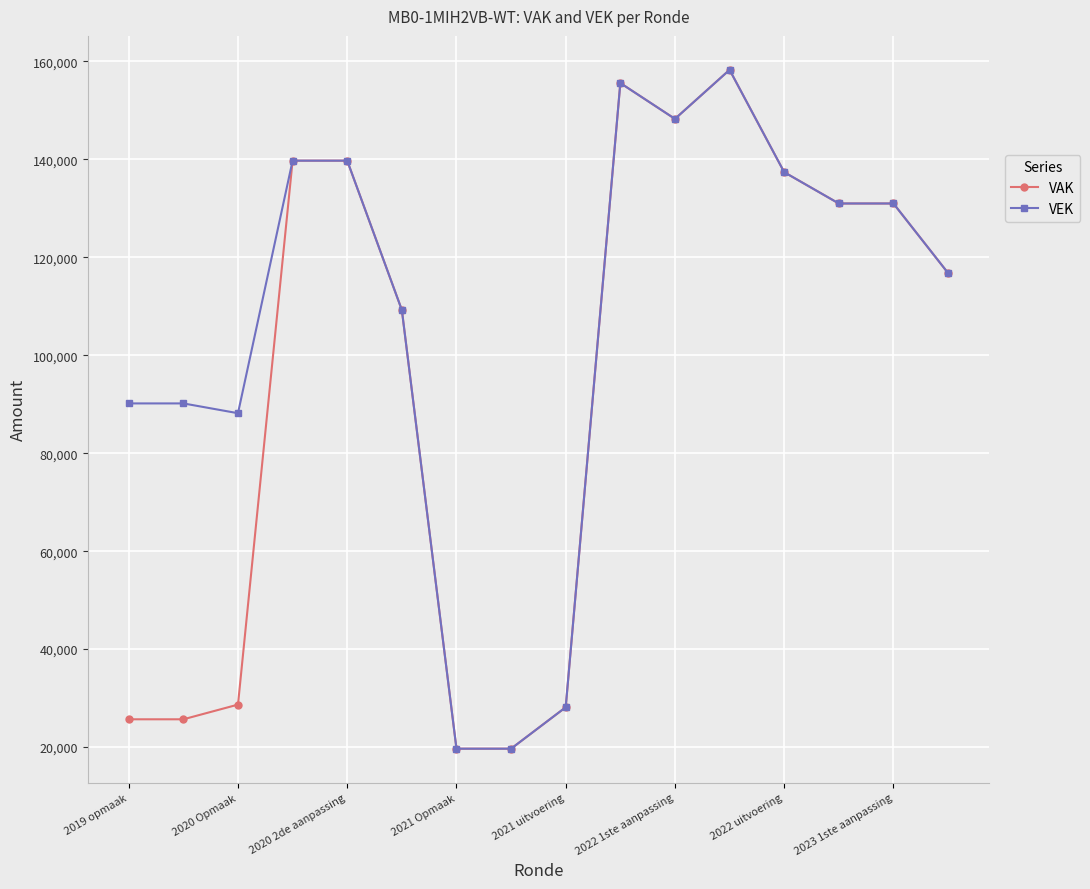

Which series has the largest total across all categories?

VEK